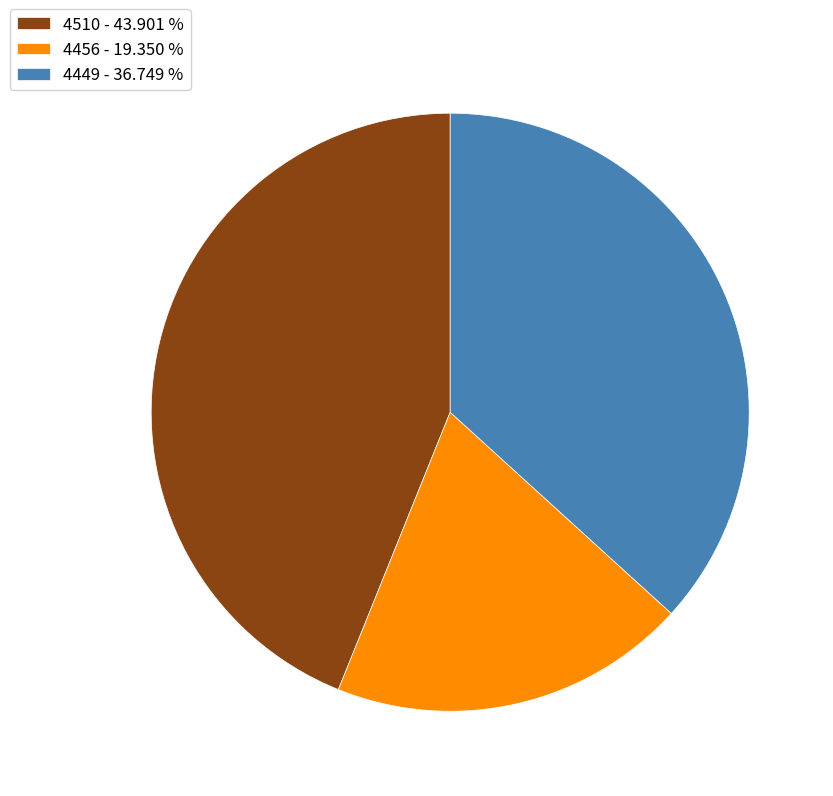

What is the ratio of the value at 4456 to the value at 4449?

0.5